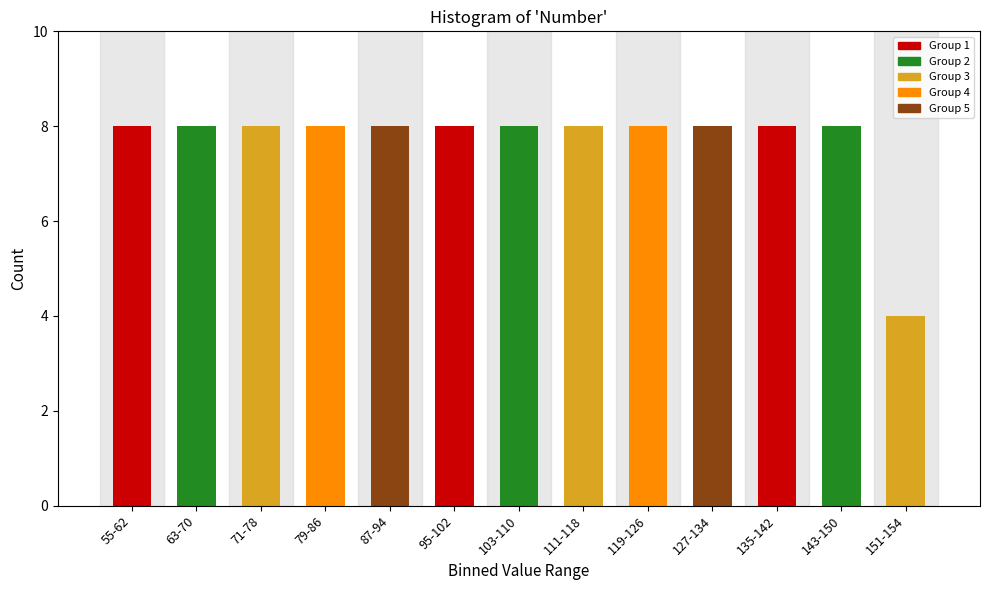

Reading left to right, extract all data points from this chart.

55-62=8	63-70=8	71-78=8	79-86=8	87-94=8	95-102=8	103-110=8	111-118=8	119-126=8	127-134=8	135-142=8	143-150=8	151-154=4